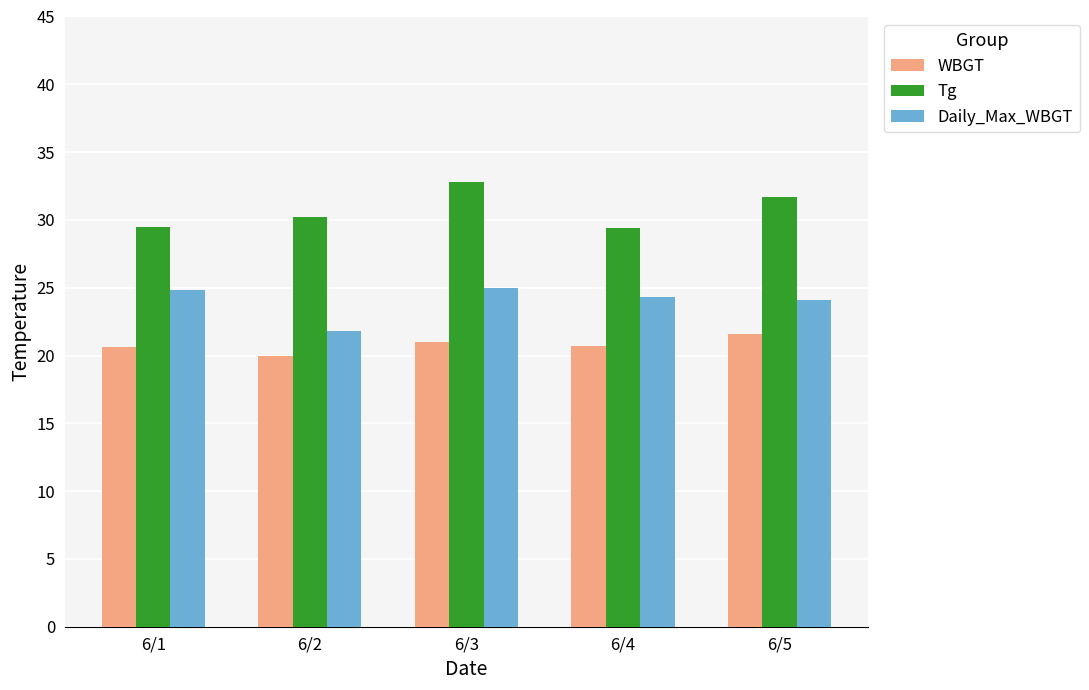

What is the difference between the highest and lowest values at 6/4?

8.7